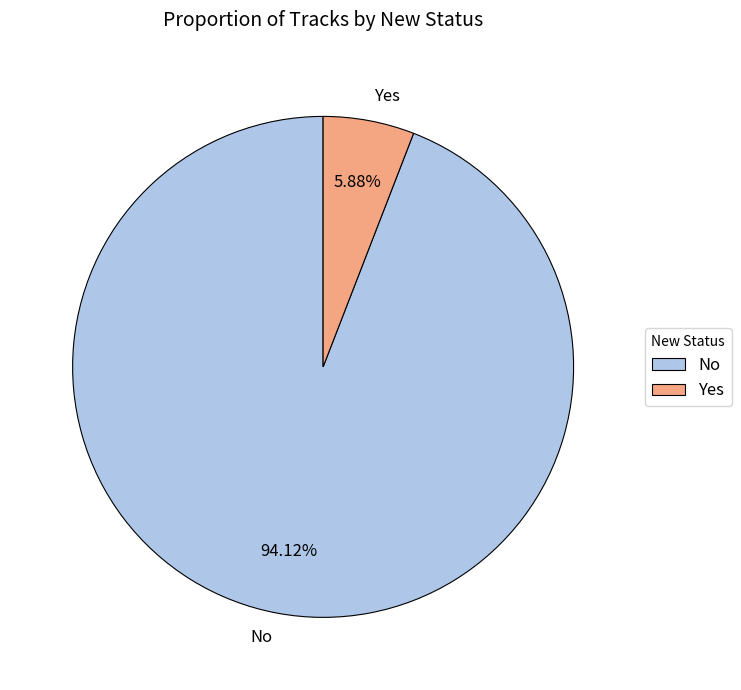

True or false: Yes accounts for 1% of the total.

False